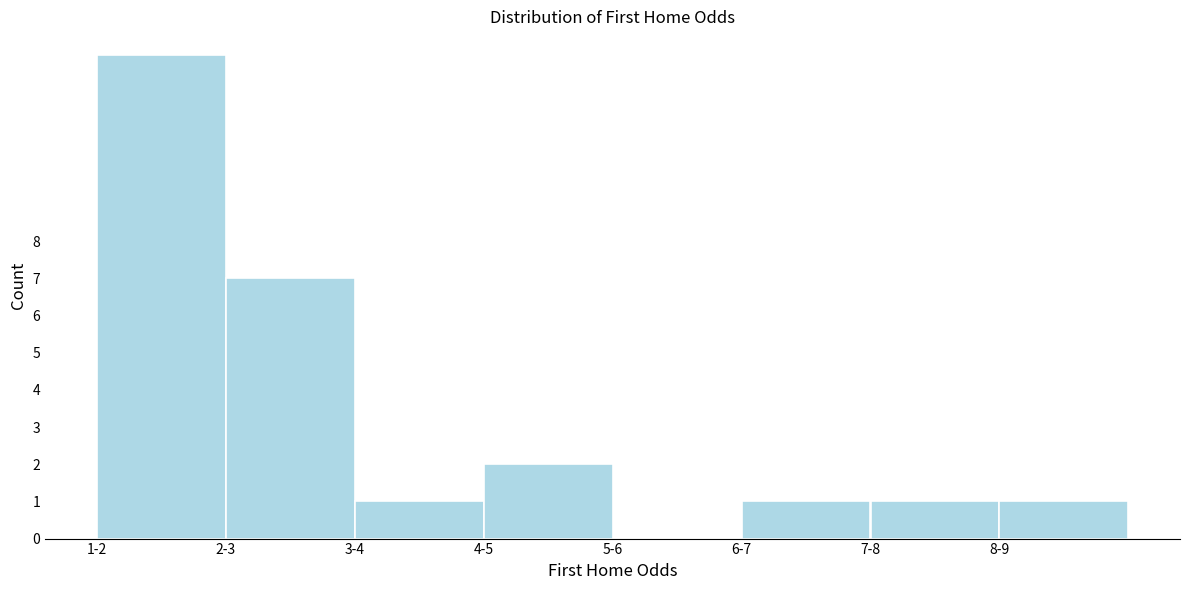

Reading right to left, transcribe all the data shown in this chart.

8-9=1	7-8=1	6-7=1	5-6=0	4-5=2	3-4=1	2-3=7	1-2=13